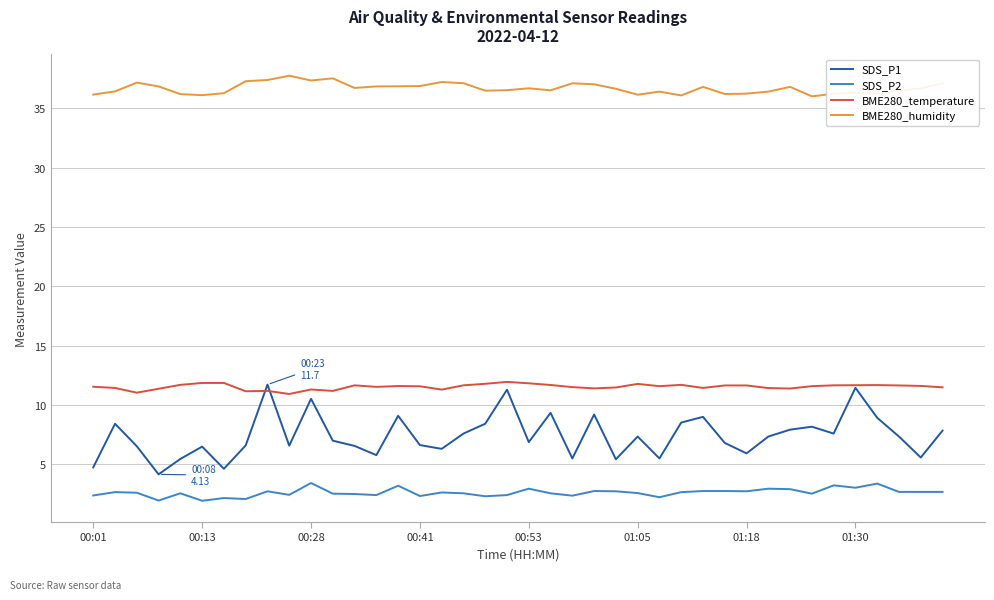

True or false: BME280_temperature and SDS_P2 cross at least once.

False